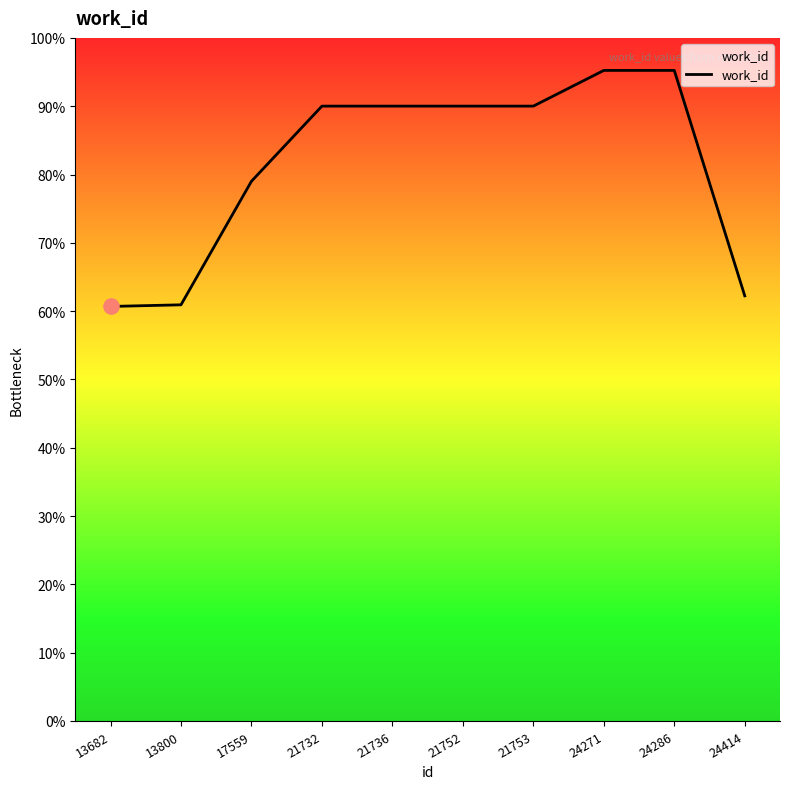

Approximately how many times larger is the value at 21752 compared to 21753?

1.0